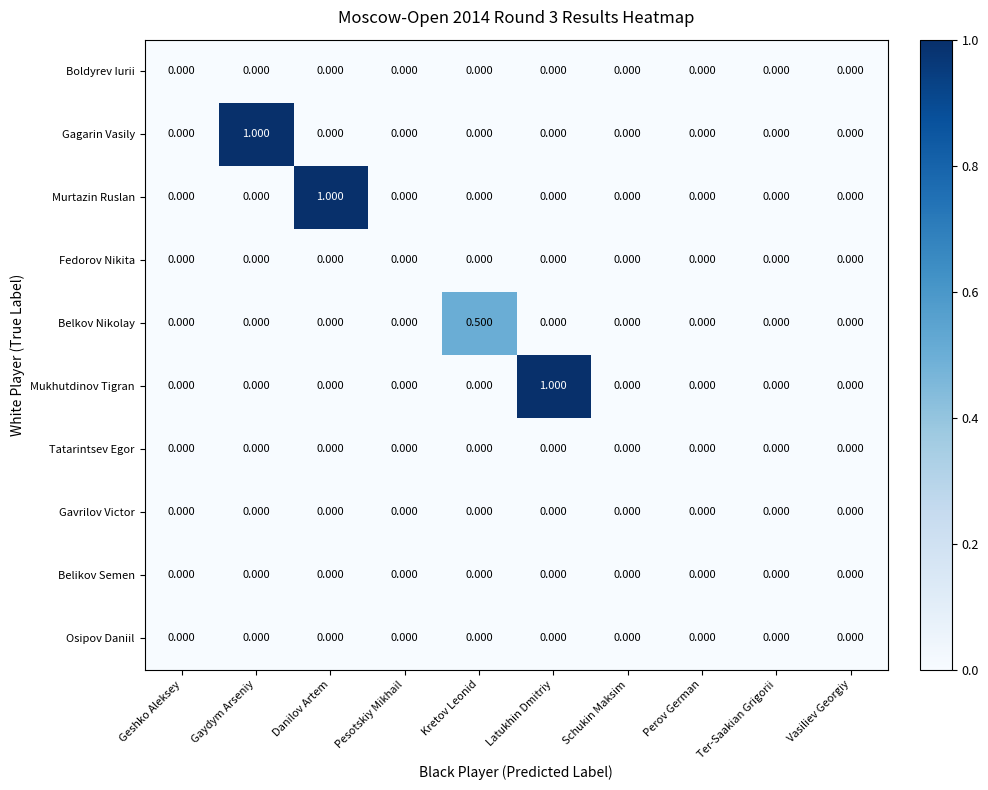

Which series changed the most between Latukhin Dmitriy and Ter-Saakian Grigorii?

Mukhutdinov Tigran